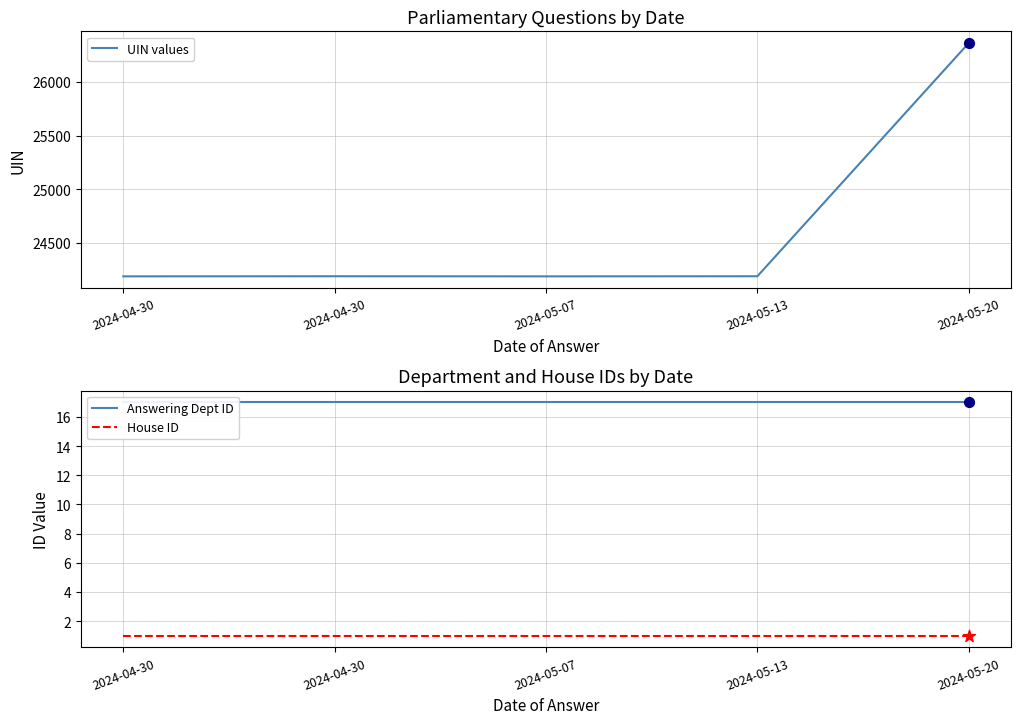

Which series has the largest total across all categories?

UIN values